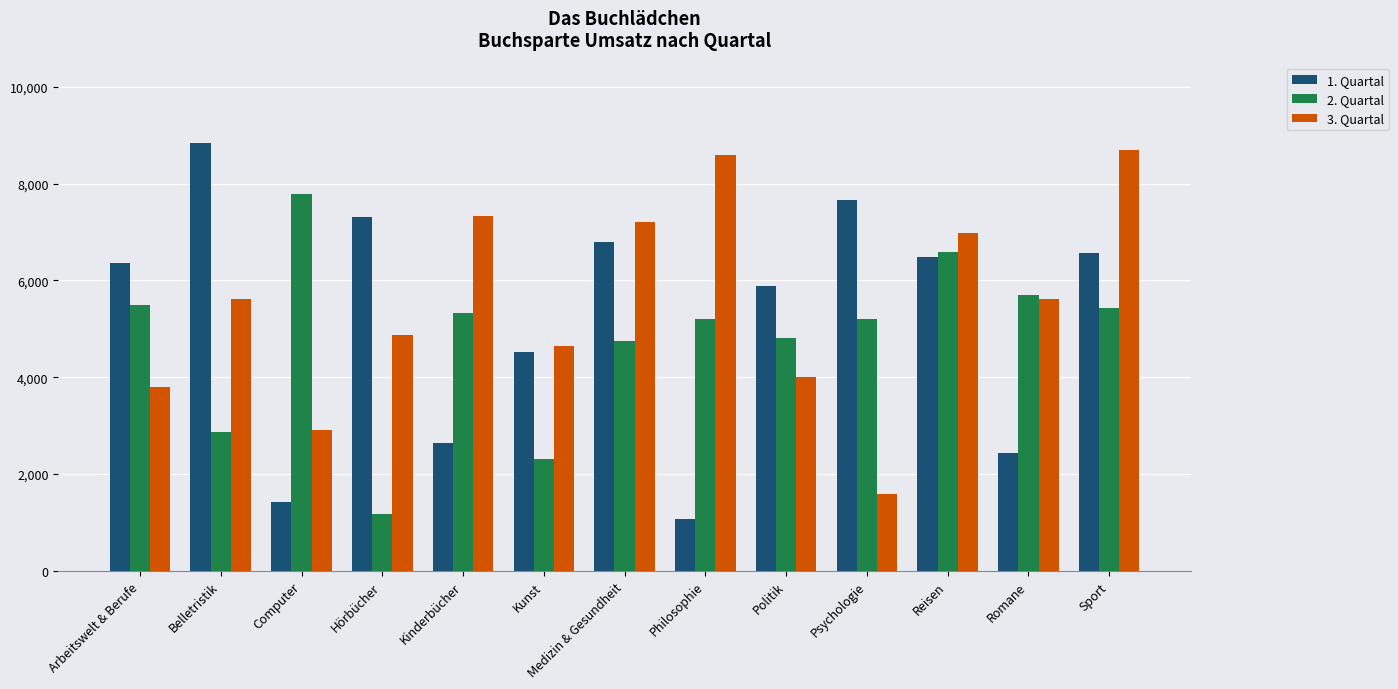

List the series in order of their peak value, highest first.

1. Quartal, 3. Quartal, 2. Quartal